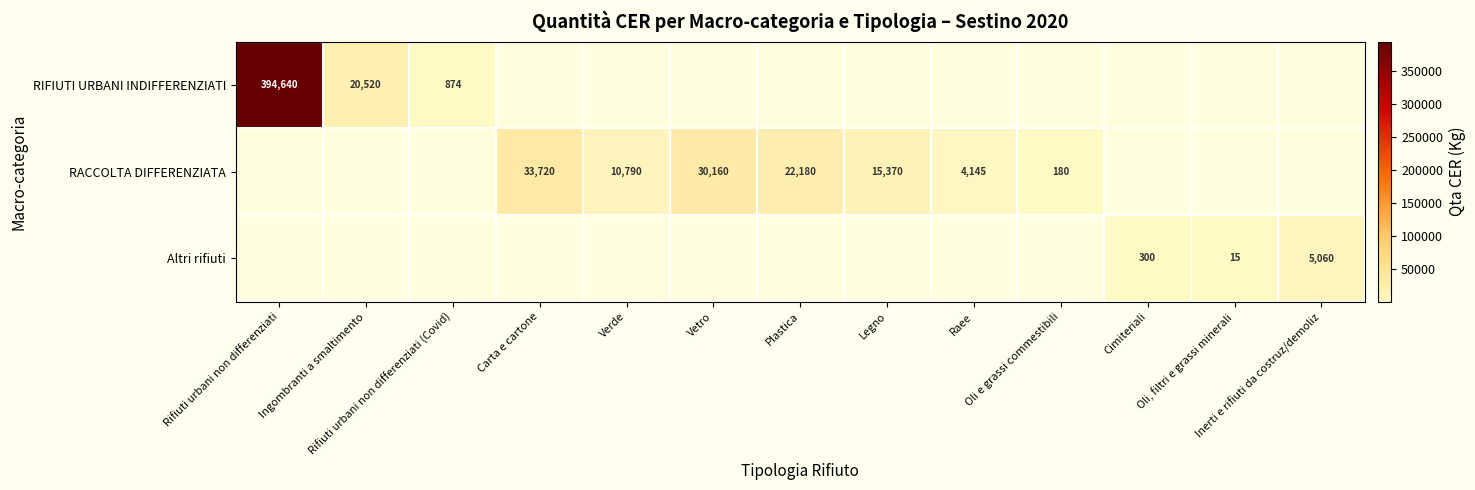

At how many categories does at least one series exceed 271628?

1